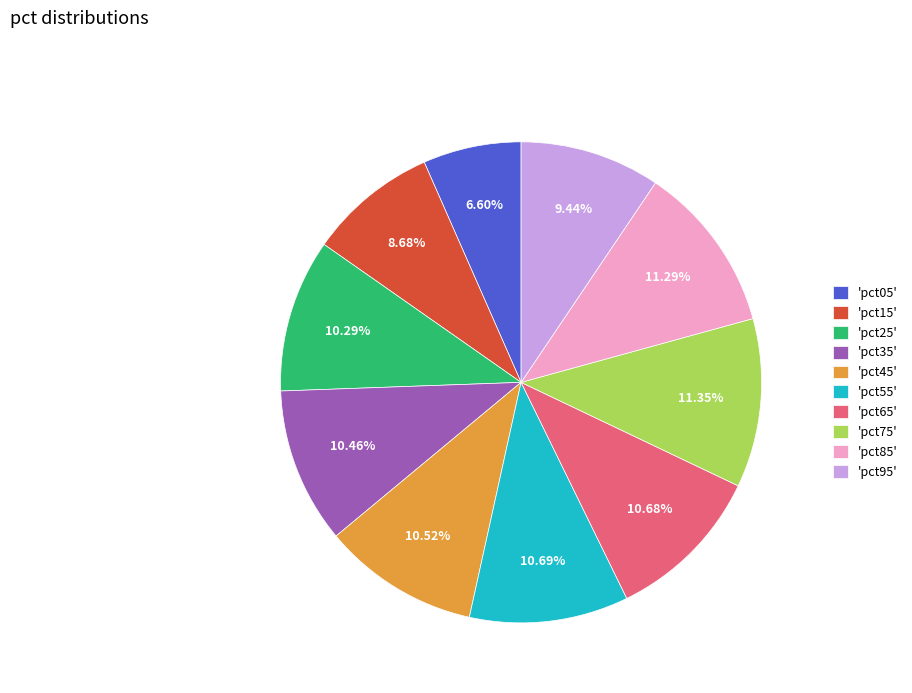

Do 'pct25' and 'pct45' together represent more than half of the pie?

No